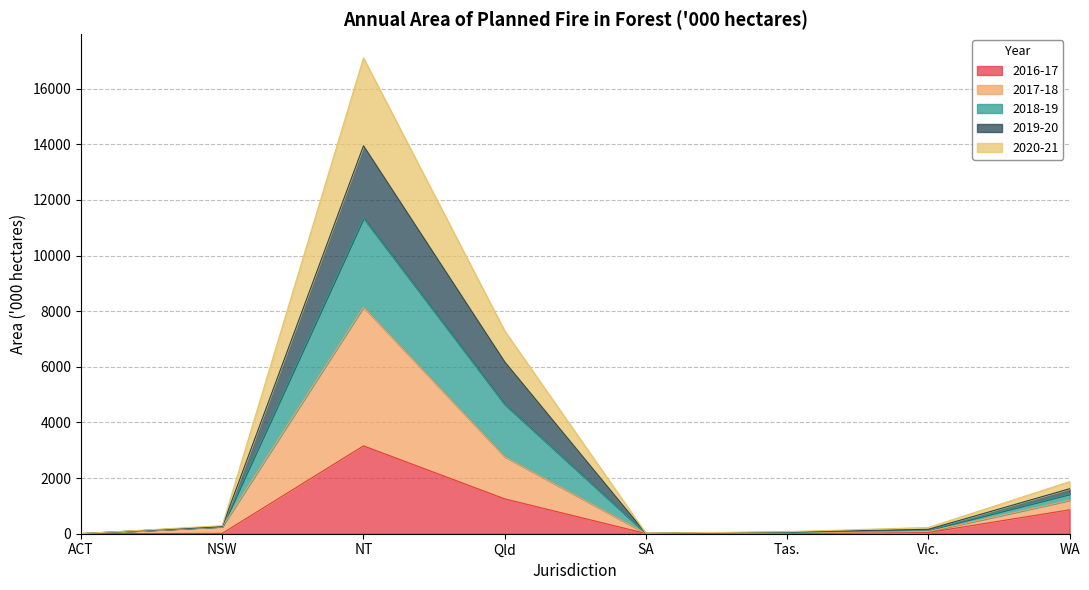

What is the greatest value displayed?

17103.0